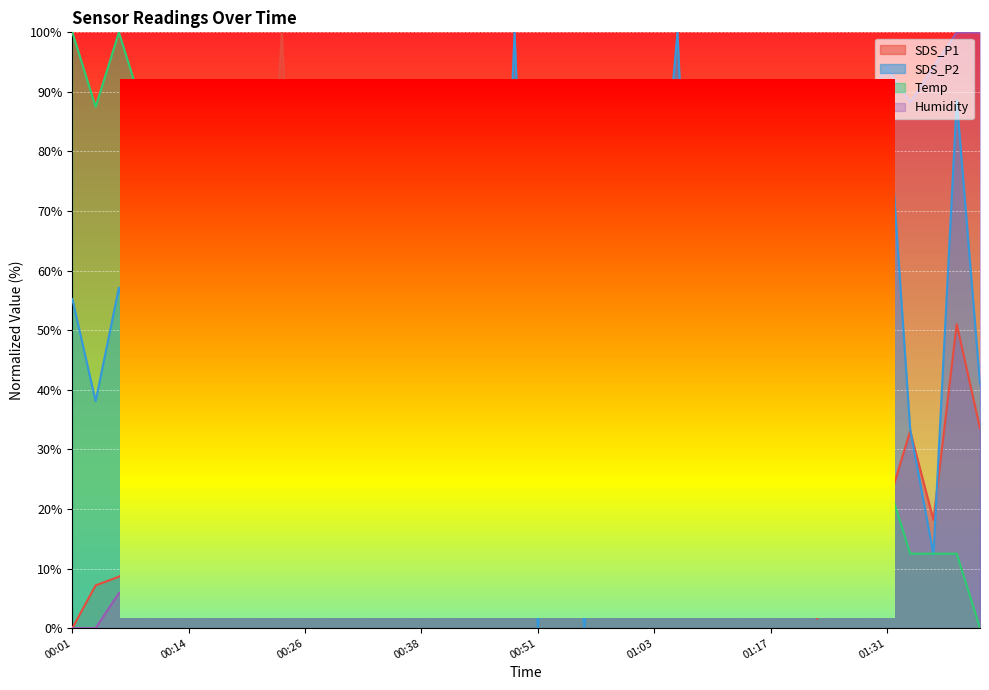

Reading left to right, transcribe all the data shown in this chart.

SDS_P1: 0.0	7.2	8.6	10.9	23.8	16.7	13.5	13.1	31.1	100.0	18.4	19.1	23.8	13.7	25.4	10.0	12.0	11.2	3.6	37.2	12.2	15.9	3.6	6.6	48.2	12.6	56.6	36.7	10.7	22.6	9.8	33.9	1.6	17.9	14.8	20.2	33.1	18.2	51.0	33.5
SDS_P2: 55.2	38.1	57.1	42.9	52.4	68.6	49.5	25.7	73.3	55.2	68.6	38.1	42.9	47.6	68.6	42.9	17.1	2.9	4.8	100.0	0.0	47.6	0.0	44.8	90.5	55.2	100.0	14.3	49.5	36.2	47.6	57.1	66.7	47.6	61.9	90.5	33.3	12.4	88.6	41.0
Temp: 100.0	87.5	100.0	87.5	87.5	87.5	87.5	87.5	75.0	75.0	75.0	75.0	75.0	62.5	75.0	62.5	62.5	62.5	50.0	50.0	50.0	50.0	50.0	37.5	37.5	37.5	37.5	37.5	37.5	25.0	25.0	25.0	25.0	25.0	25.0	25.0	12.5	12.5	12.5	0.0
Humidity: 0.0	0.0	5.9	5.9	11.8	17.6	35.3	23.5	23.5	29.4	29.4	35.3	35.3	35.3	41.2	41.2	47.1	47.1	52.9	52.9	70.6	58.8	58.8	58.8	64.7	64.7	70.6	70.6	76.5	76.5	82.4	82.4	82.4	82.4	88.2	94.1	88.2	94.1	100.0	100.0